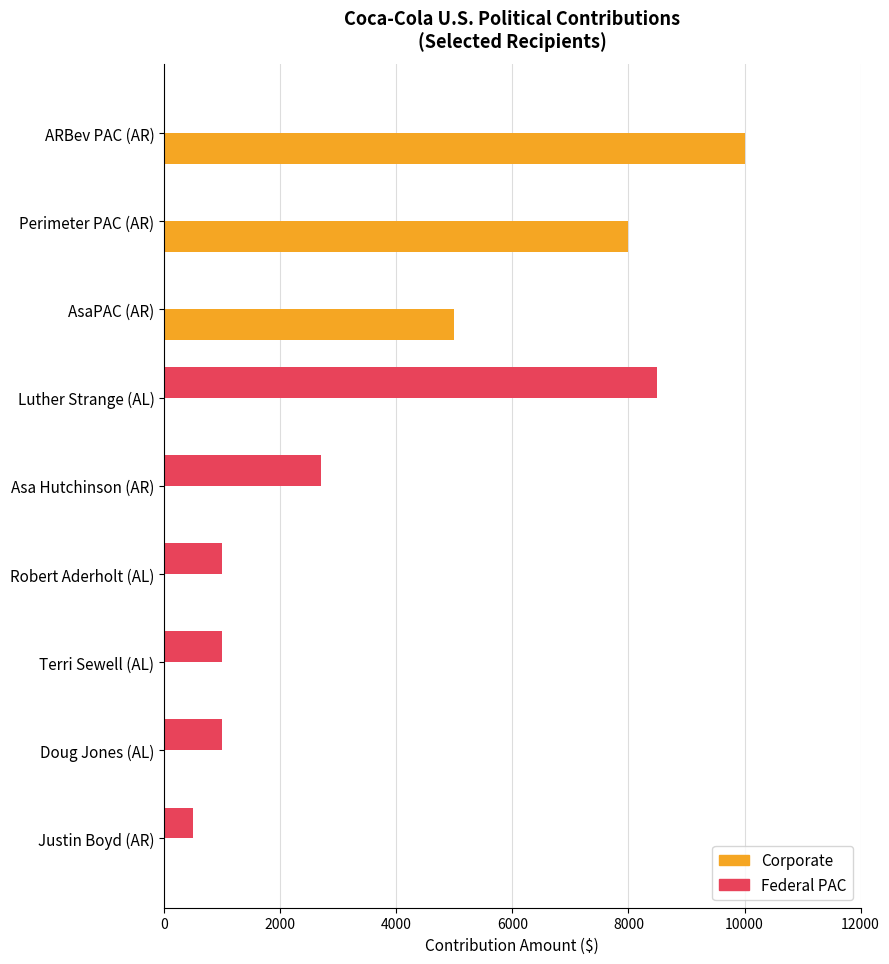

Is it true that Federal PAC equals 247 at Doug Jones (AL)?

False